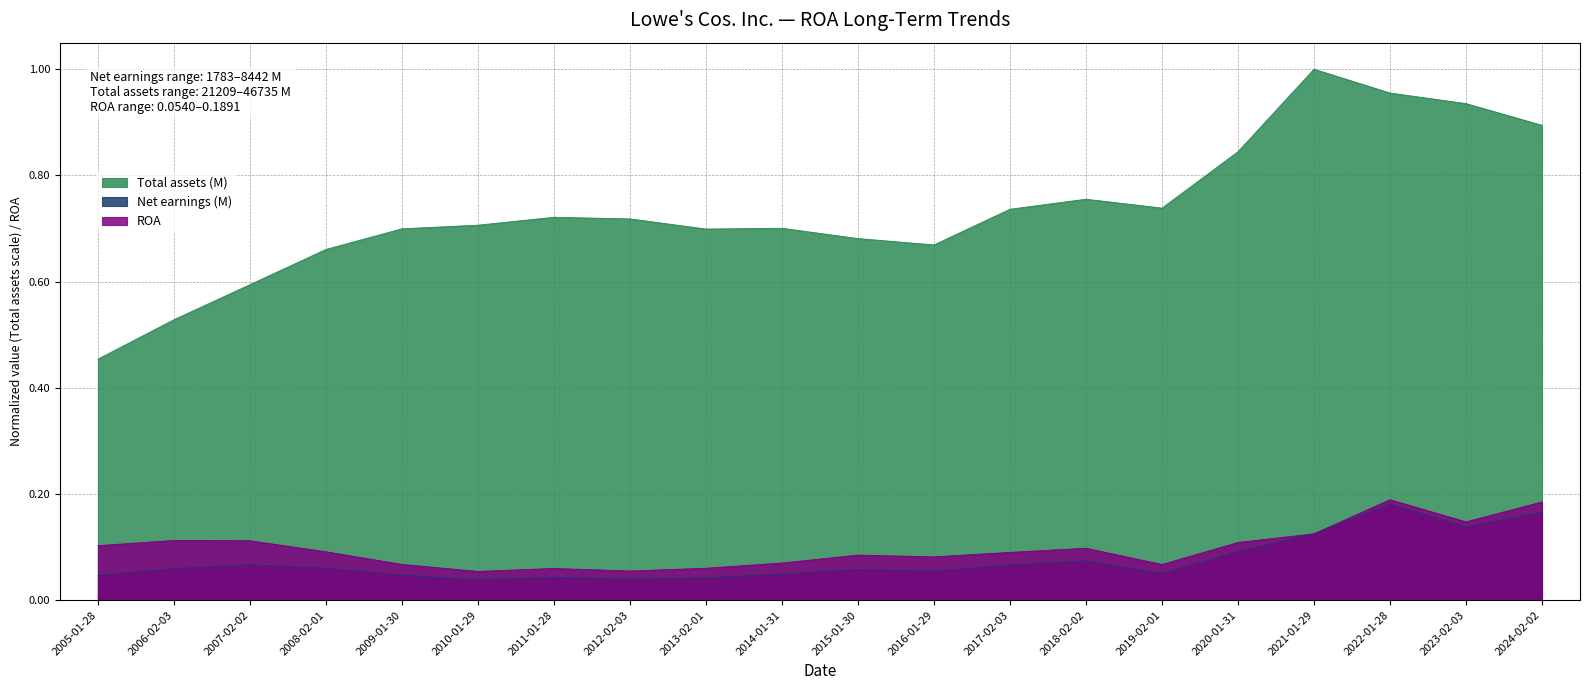

What position from the right is 2008-02-01?

17